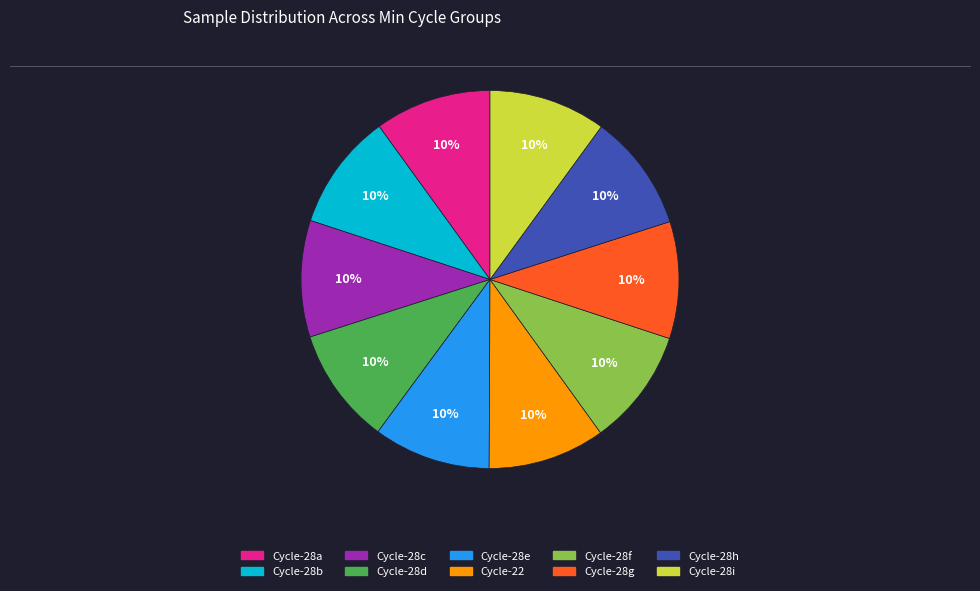

Is there a majority slice in this chart?

No